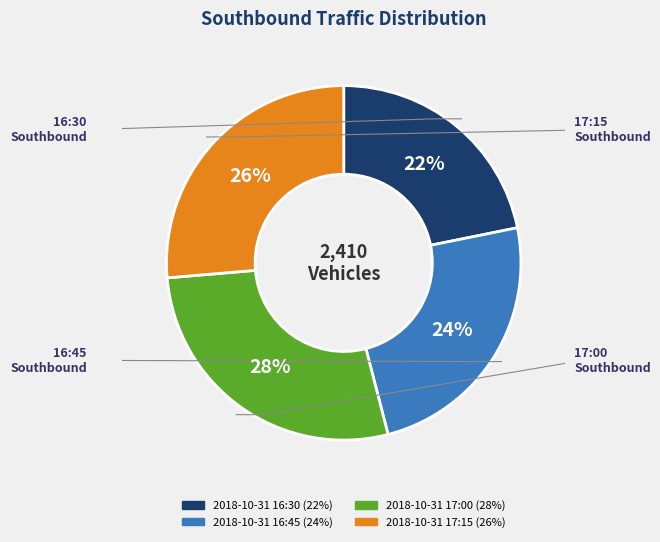

Does any single category account for the majority?

No